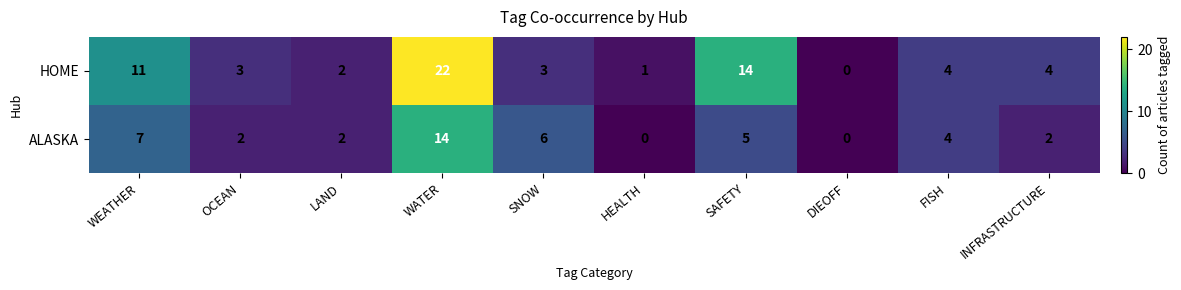

Reading left to right, transcribe all the data shown in this chart.

HOME: 11	3	2	22	3	1	14	0	4	4
ALASKA: 7	2	2	14	6	0	5	0	4	2